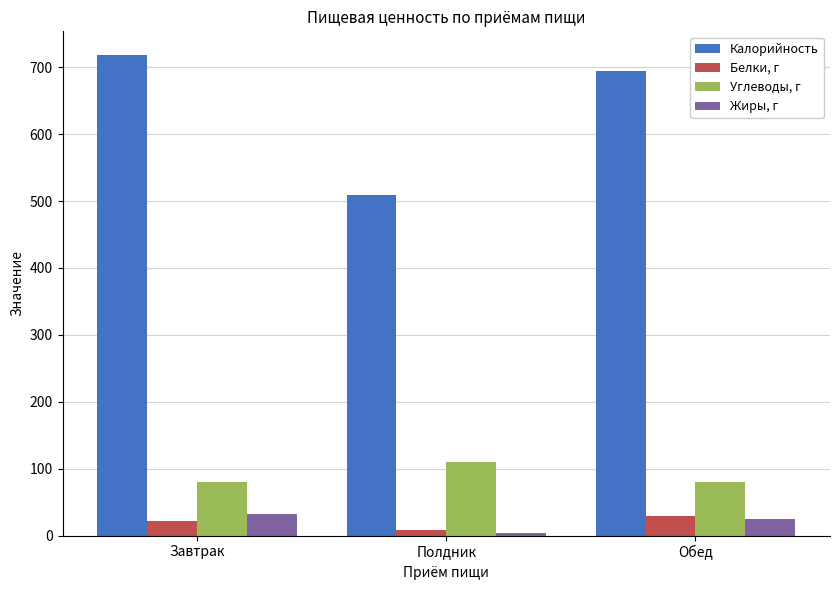

Which series has the largest range (max minus min)?

Калорийность